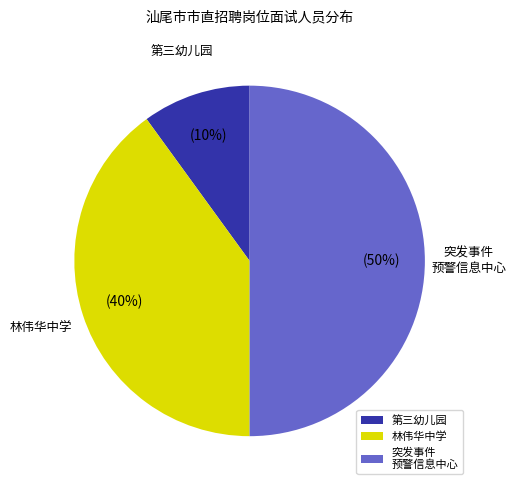

To the nearest percent, what is the combined percentage of 林伟华中学 and 第三幼儿园?

50%